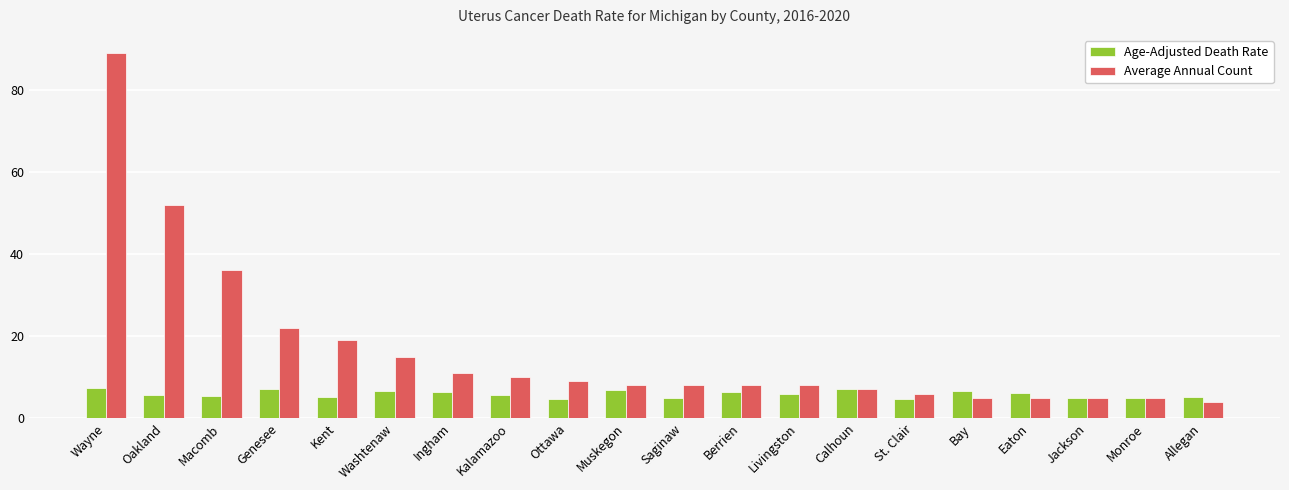

What is the sum of the Average Annual Count values at Livingston and Genesee?

30.0